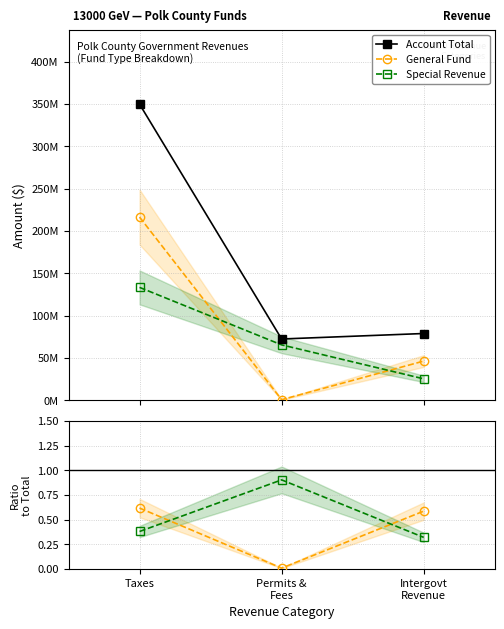

Rank the series by their maximum value, from lowest to highest.

General / Total, Special Rev / Total, Special Revenue, General Fund, Account Total